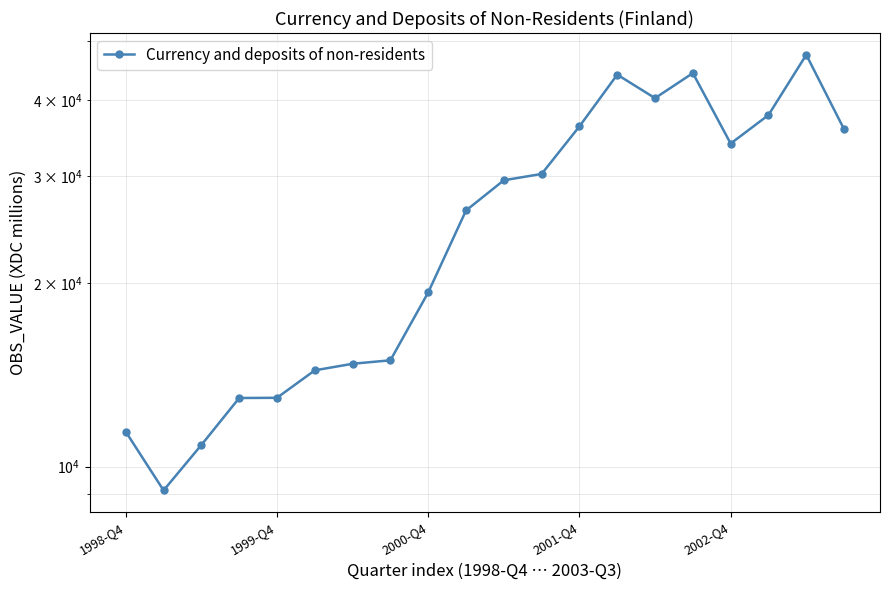

How many lines are shown in the chart?

1